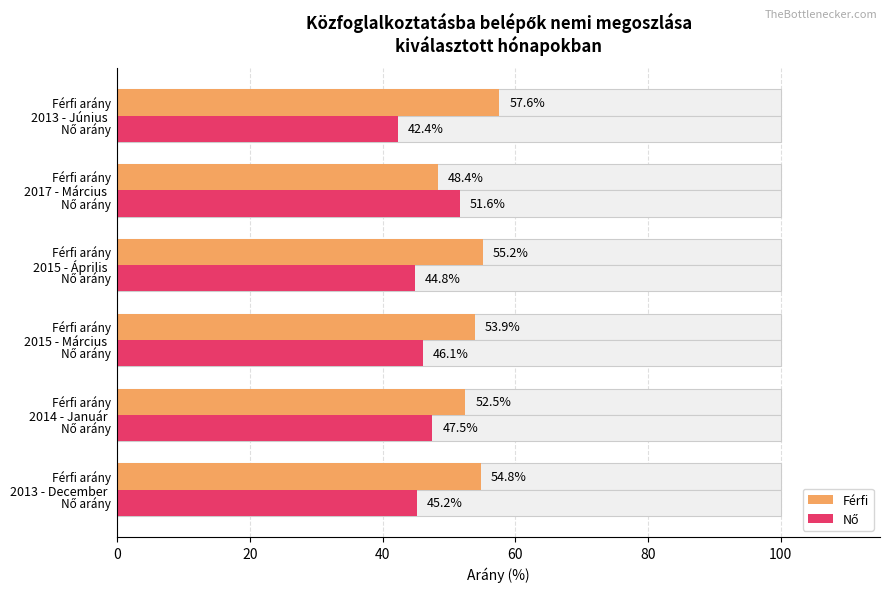

What is the highest value of the Nő series?

51.6